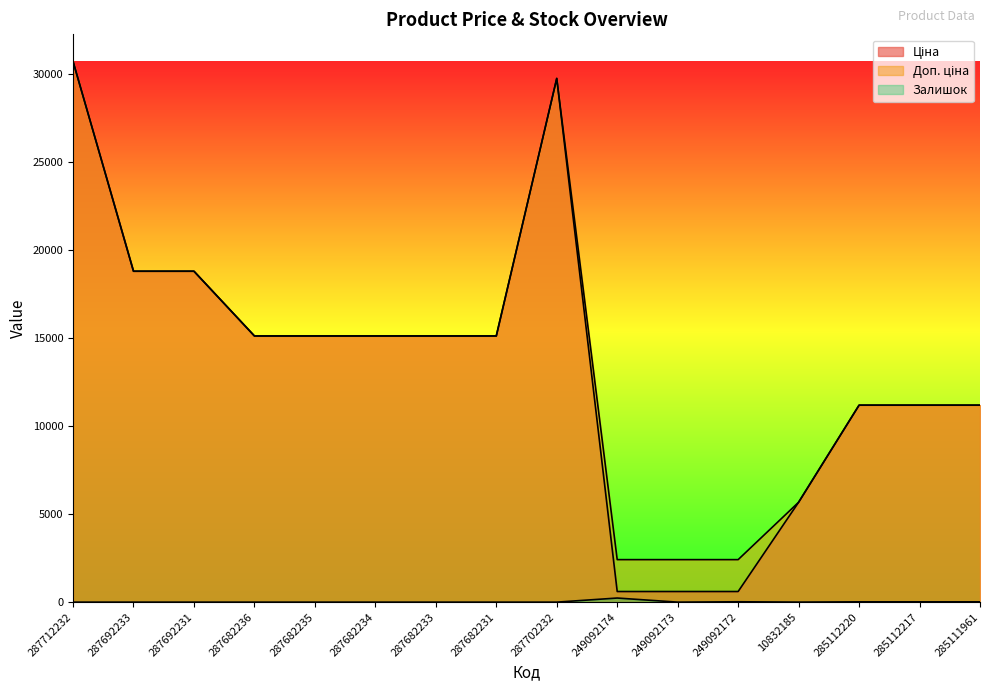

What is the difference between the highest and lowest values at 287682235?

15120.0